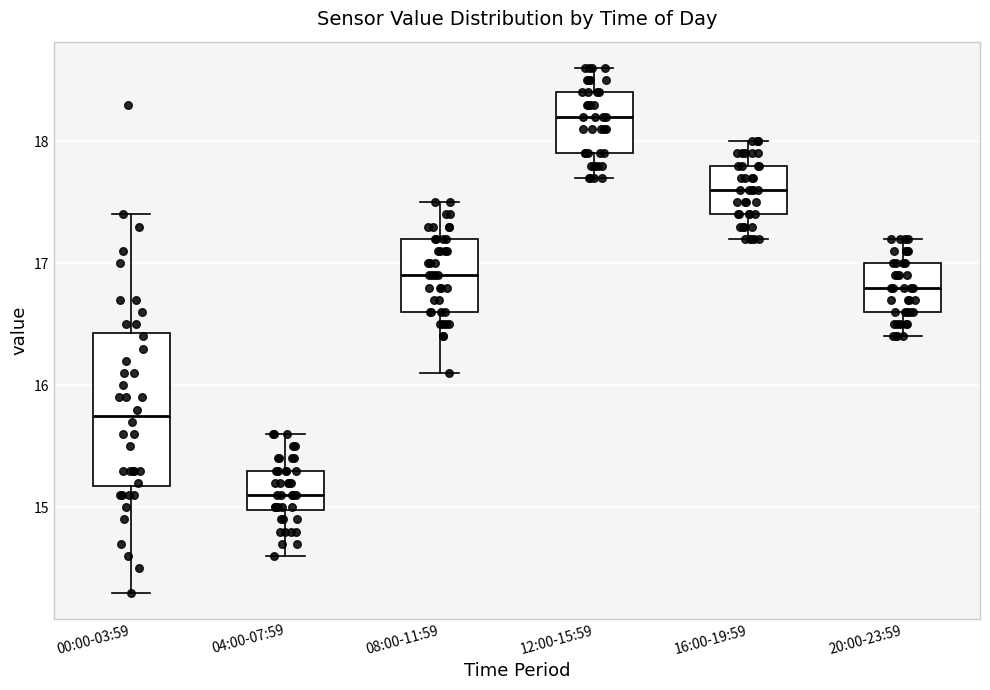

Reading left to right, transcribe this box plot: for each box, give where its median line is, the range the box spans, and where its two whiskers end, as read against the y-axis. The values are not printed on the chart, so give them approximately, as read against the axis.

00:00-03:59: median 15.8, box 15.2 to 16.4, whiskers 14.3 to 17.4
04:00-07:59: median 15.1, box 15.0 to 15.3, whiskers 14.6 to 15.6
08:00-11:59: median 16.9, box 16.6 to 17.2, whiskers 16.1 to 17.5
12:00-15:59: median 18.2, box 17.9 to 18.4, whiskers 17.7 to 18.6
16:00-19:59: median 17.6, box 17.4 to 17.8, whiskers 17.2 to 18.0
20:00-23:59: median 16.8, box 16.6 to 17.0, whiskers 16.4 to 17.2